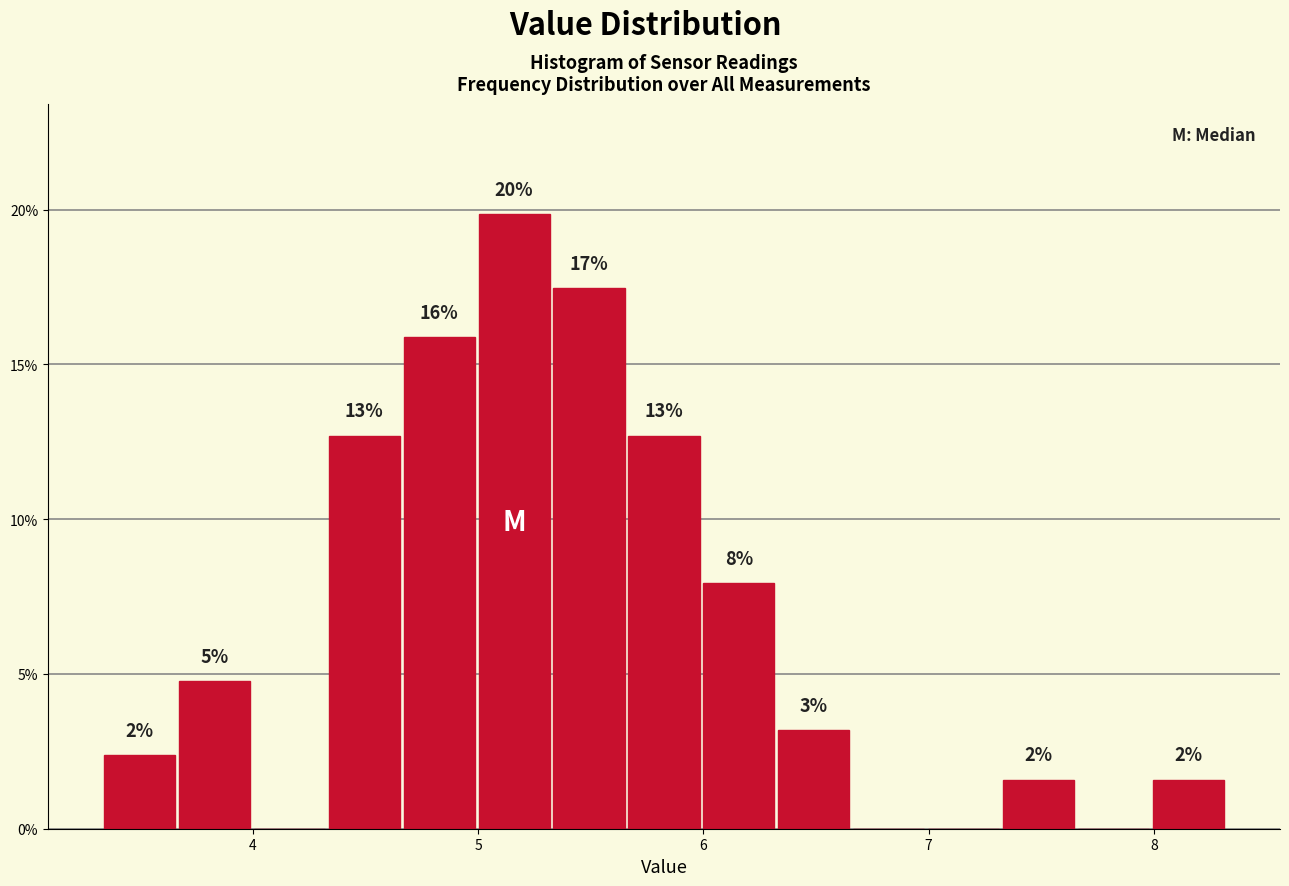

Around what value on the x-axis is the tallest bar? Give the approximate position of its centre, as read against the axis.

5.2